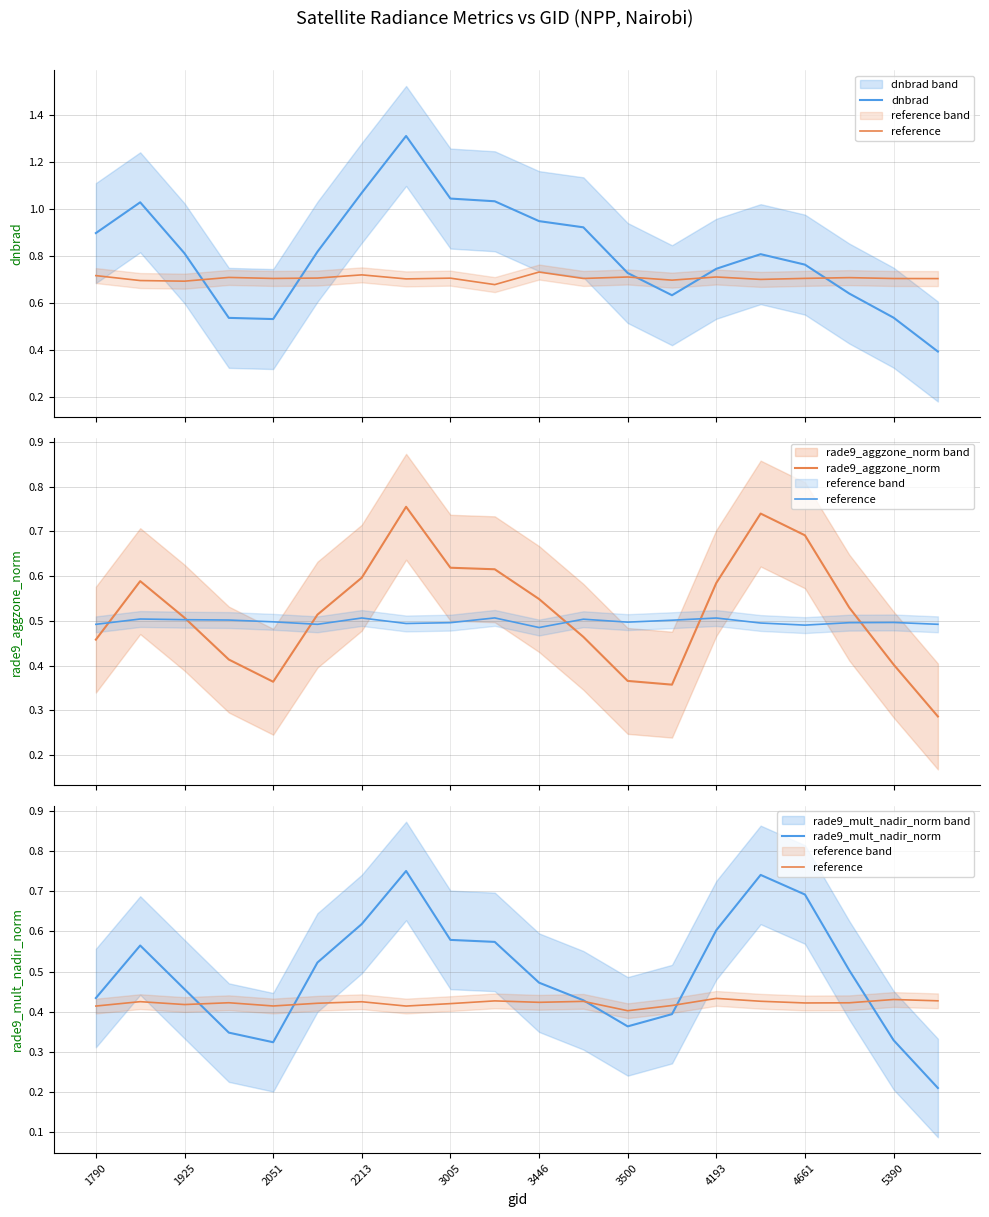

In reference, how many points are higher than both neighbors (excluding endpoints)?

7